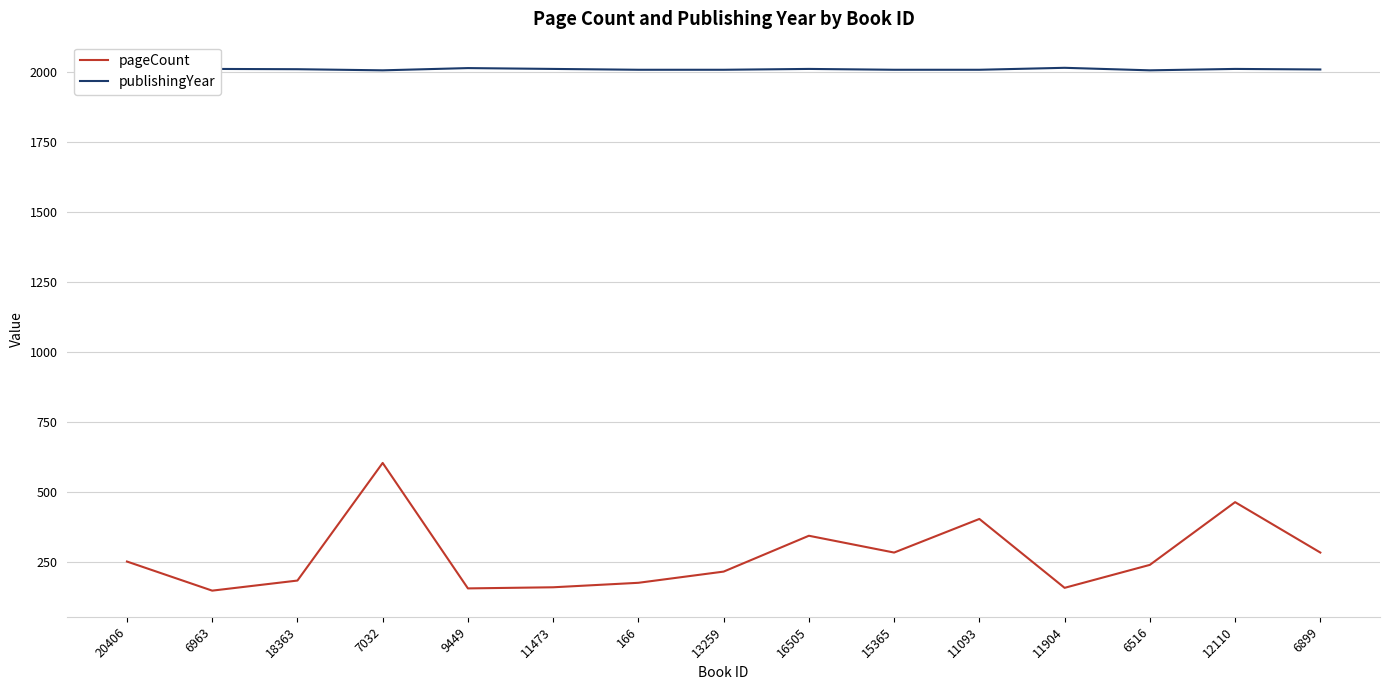

The value of publishingYear at 16505 is 3349. True or false?

False